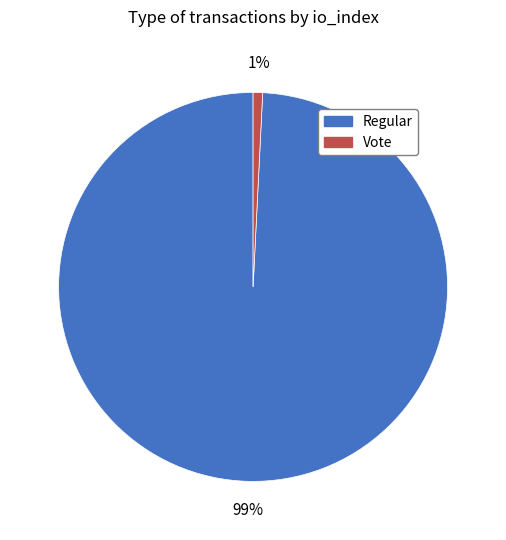

Is there a majority slice in this chart?

Yes